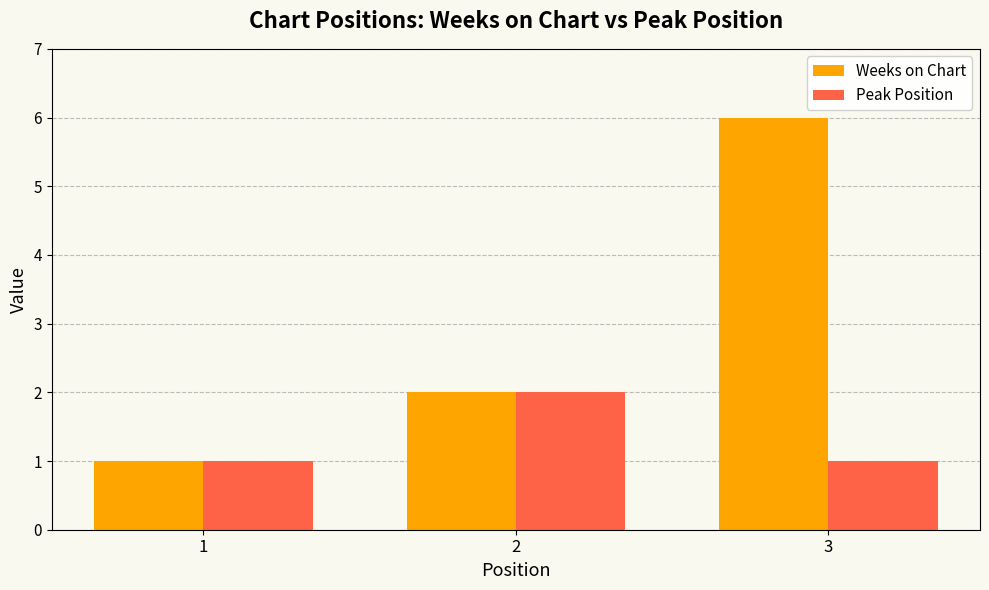

What is the sum of the Weeks on Chart values at 2 and 3?

8